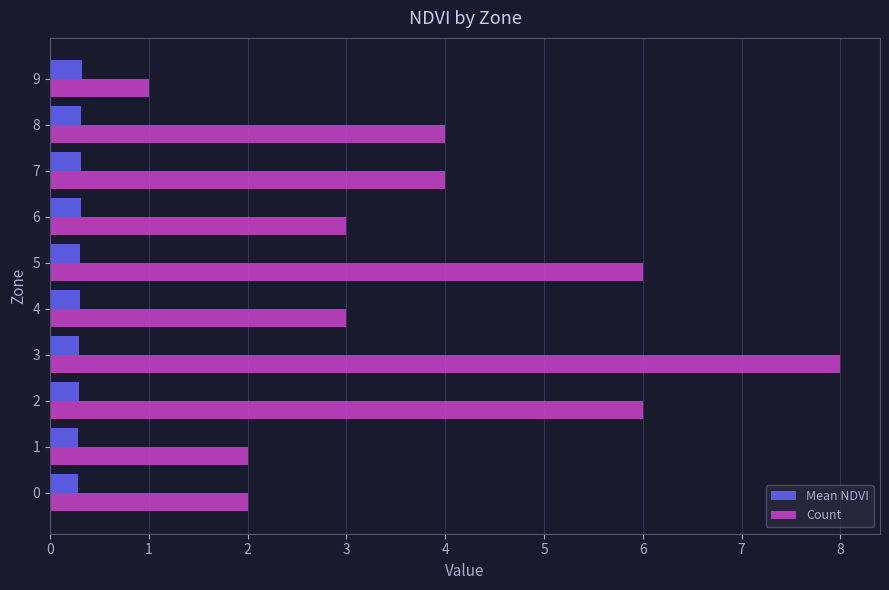

What is the spread (max minus min) of values at 5?

5.7